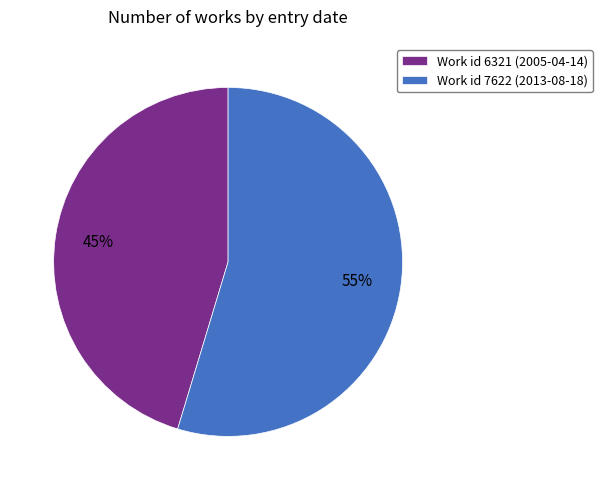

Which has a higher value, Work id 6321 (2005-04-14) or Work id 7622 (2013-08-18)?

Work id 7622 (2013-08-18)